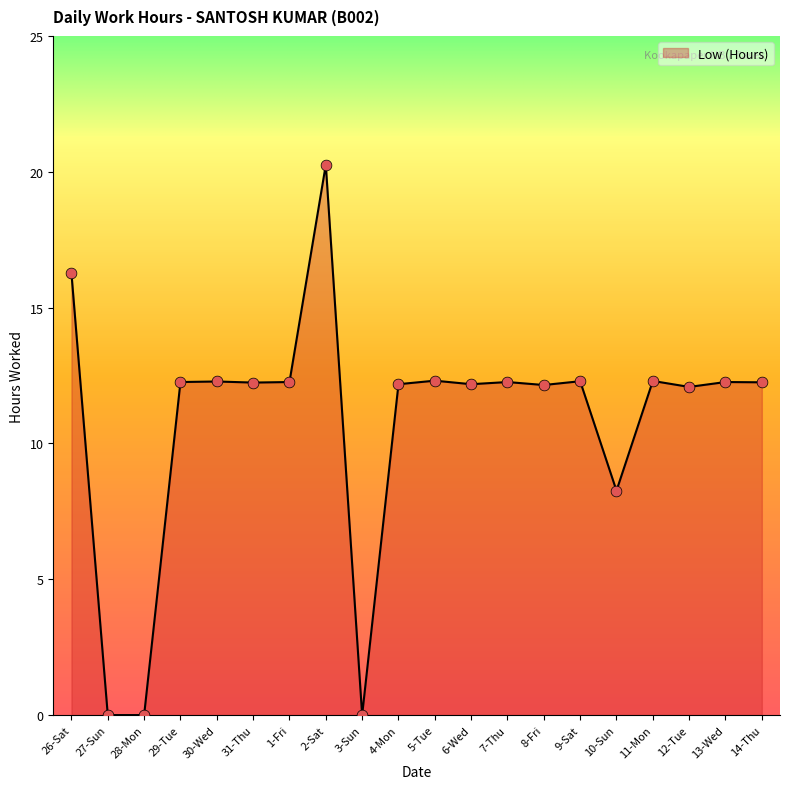

What is the greatest value displayed?

20.3